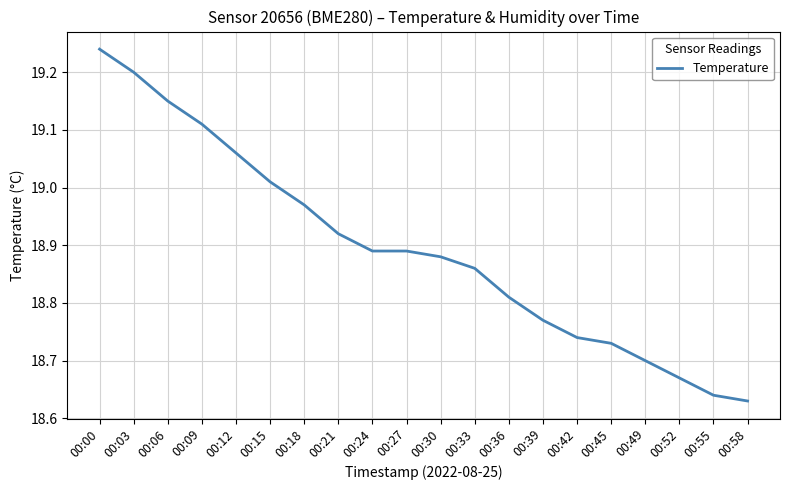

The value at 00:18 is 33.3. True or false?

False